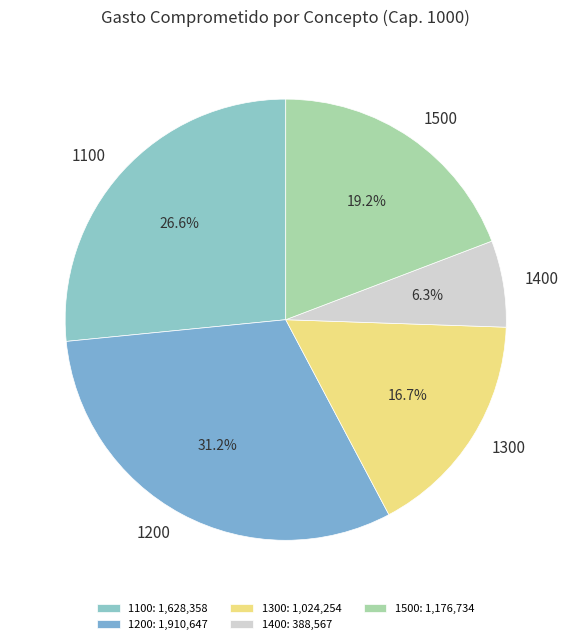

Do 1300 and 1100 together represent more than half of the pie?

No